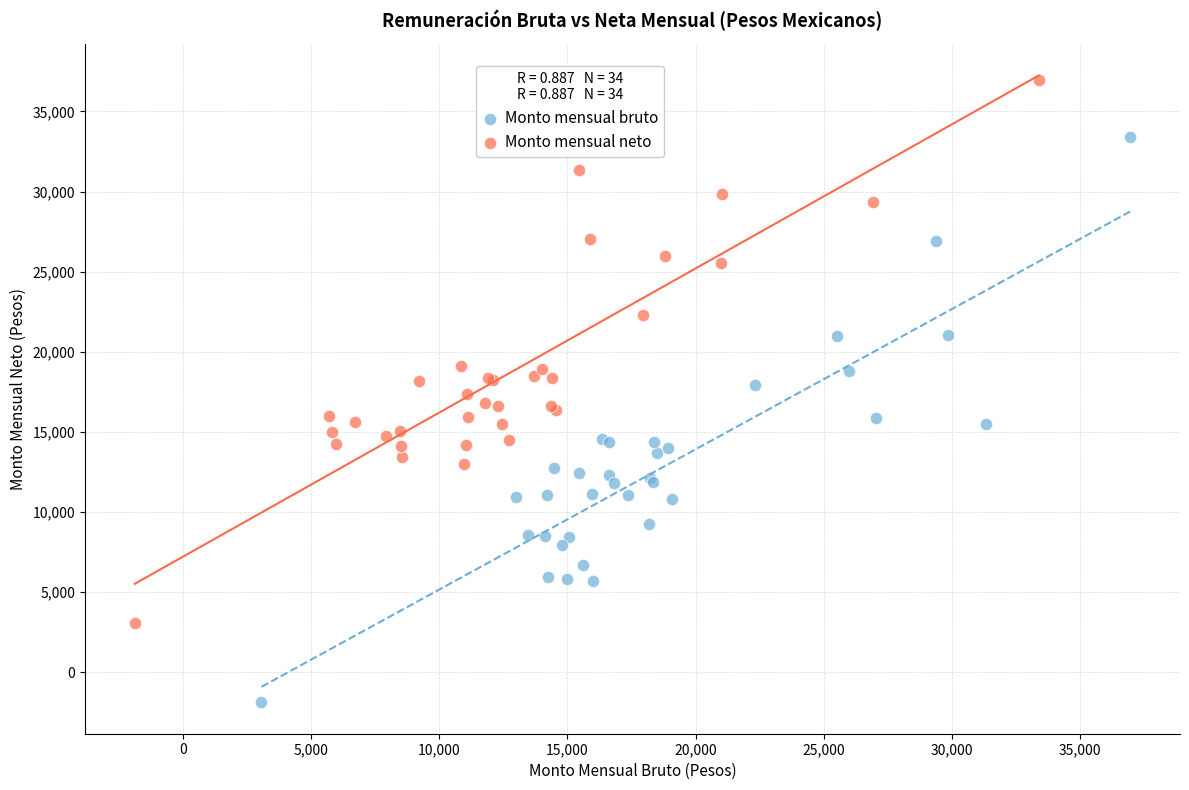

Which series reaches the maximum Y coordinate?

Monto mensual neto